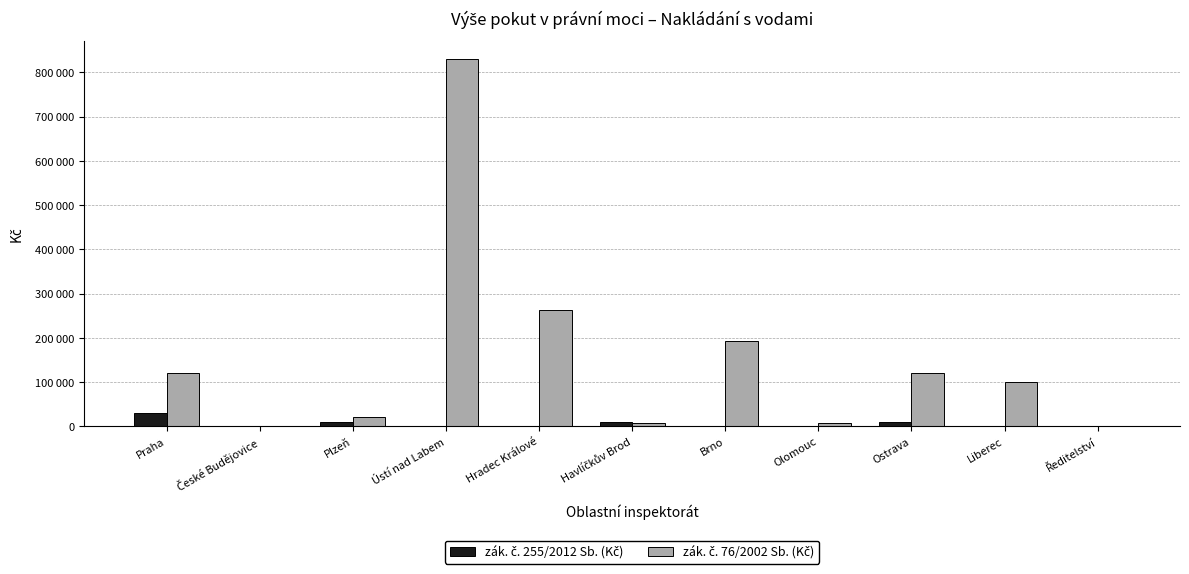

Which label corresponds to the smallest value in the chart?

České Budějovice